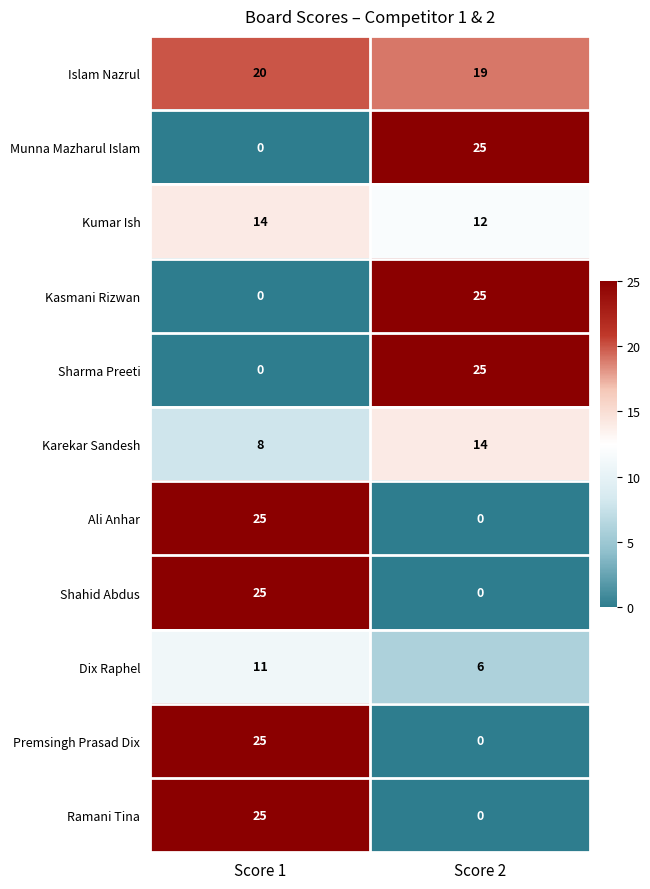

The value of Islam Nazrul at Score 2 is 34. True or false?

False